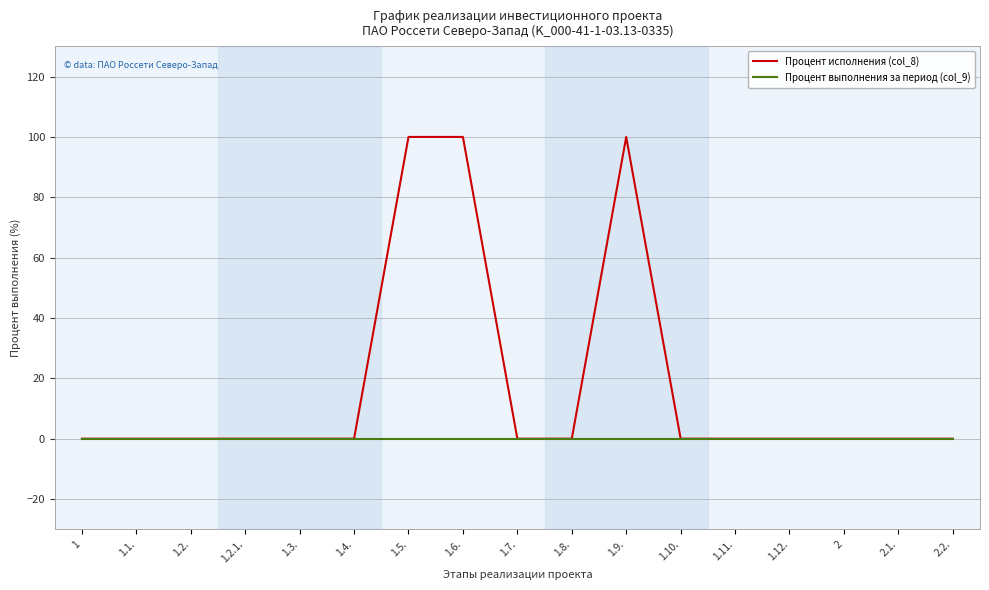

Reading left to right, transcribe all the data shown in this chart.

Процент исполнения (col_8): 1=0	1.1.=0	1.2.=0	1.2.1.=0	1.3.=0	1.4.=0	1.5.=100	1.6.=100	1.7.=0	1.8.=0	1.9.=100	1.10.=0	1.11.=0	1.12.=0	2=0	2.1.=0	2.2.=0
Процент выполнения за период (col_9): 1=0	1.1.=0	1.2.=0	1.2.1.=0	1.3.=0	1.4.=0	1.5.=0	1.6.=0	1.7.=0	1.8.=0	1.9.=0	1.10.=0	1.11.=0	1.12.=0	2=0	2.1.=0	2.2.=0